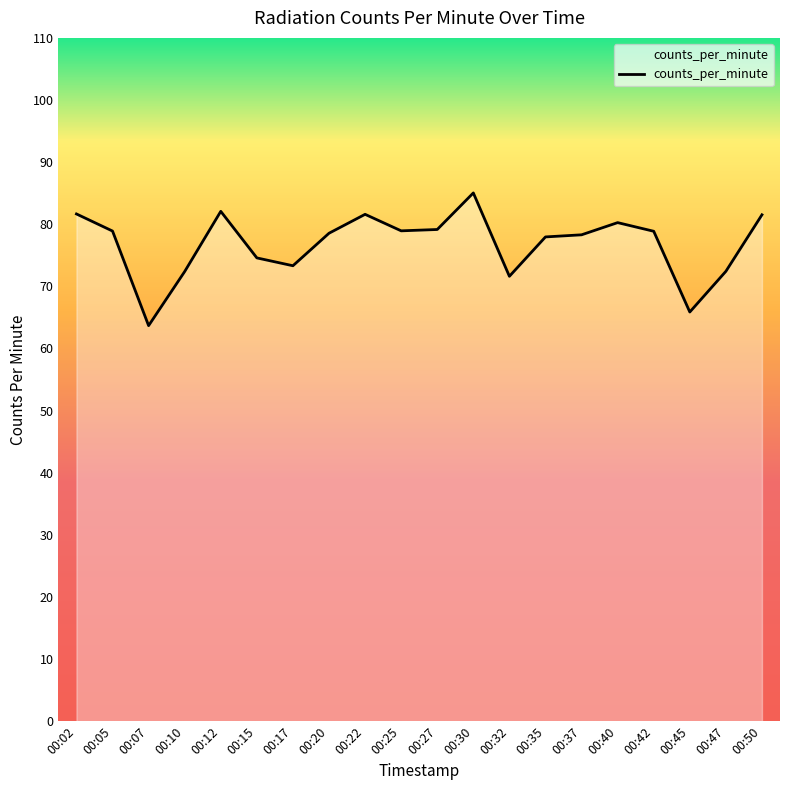

Where does the data first go above 78?

00:02